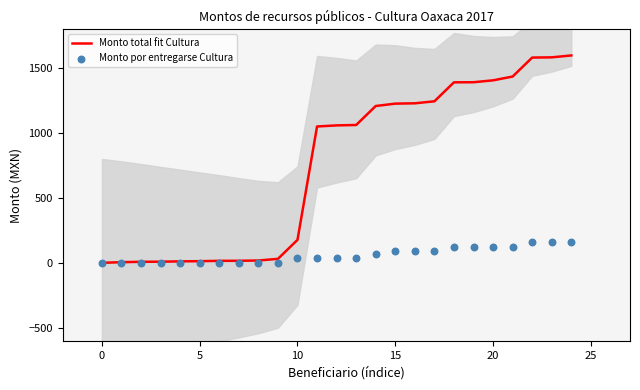

Is the value of Monto total fit Cultura at 10 greater than the value of Monto por entregarse Cultura at 24?

No